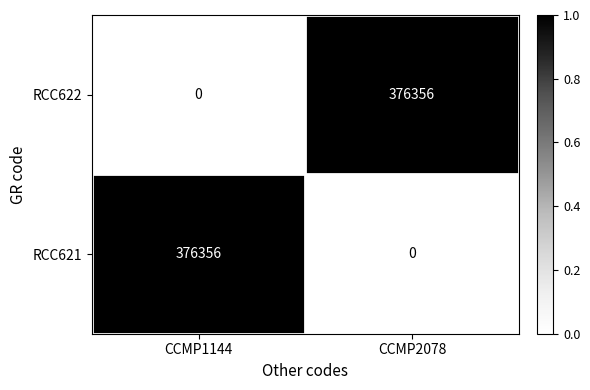

Read the RCC622 value at CCMP2078.

376356